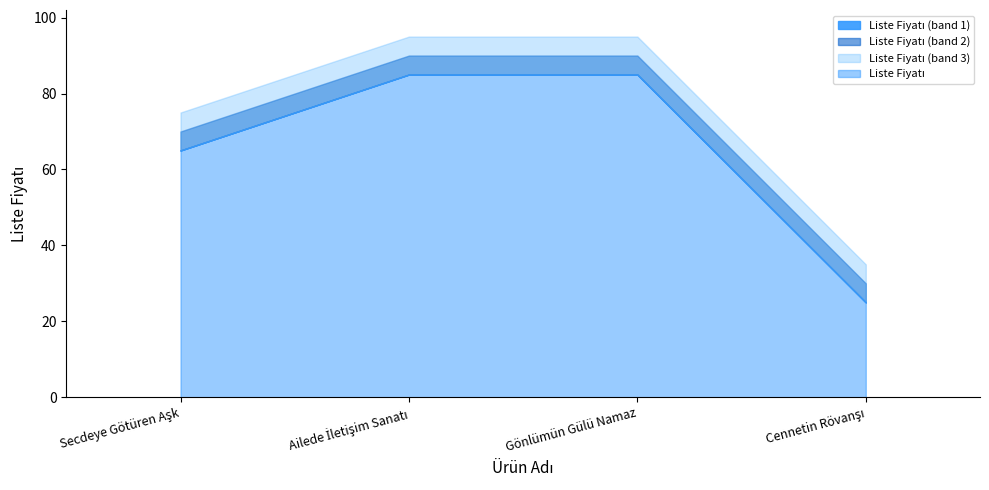

What is the label of the 2nd point from the left?

Ailede İletişim Sanatı